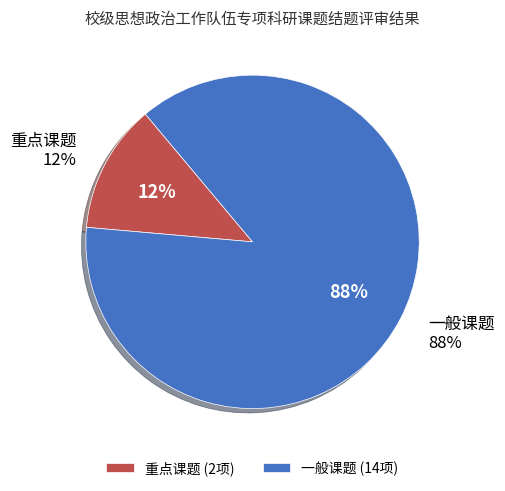

To the nearest percent, what is the average slice percentage?

50%